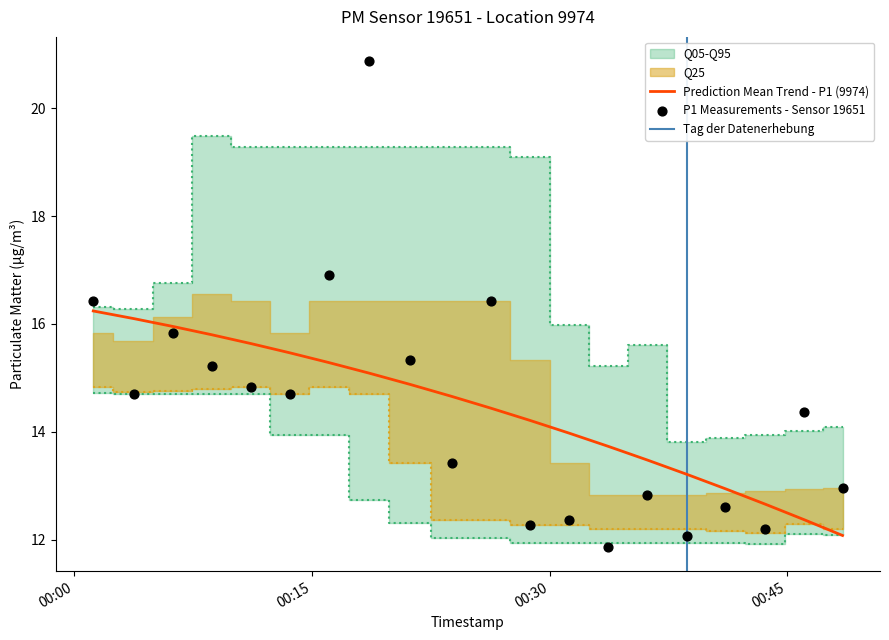

What is the lowest value of the Prediction Mean Trend - P1 (9974) series?

12.1